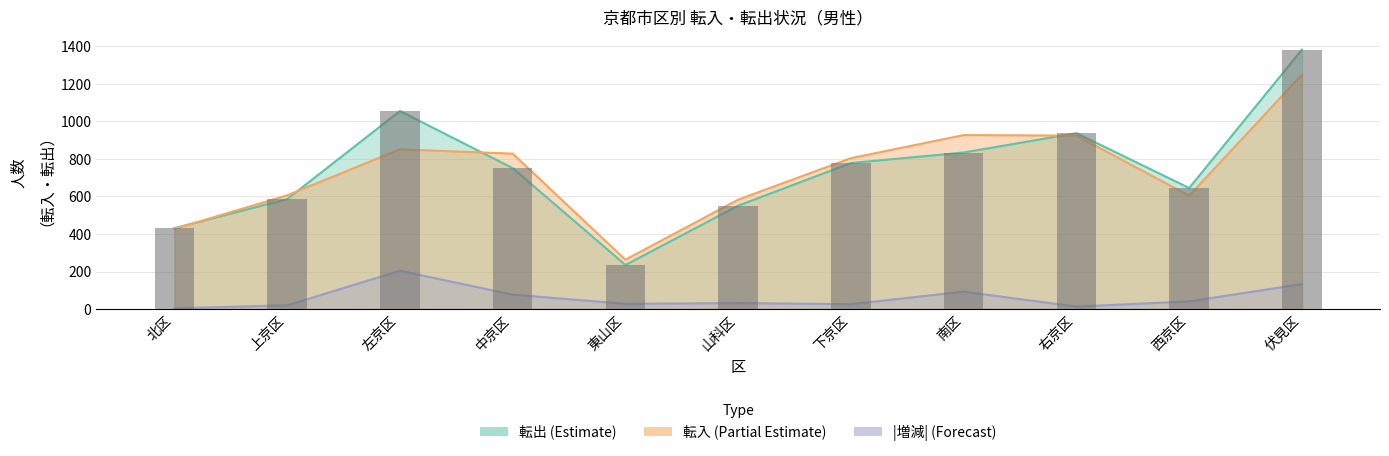

What is the difference between the values at 左京区 and 山科区?

504